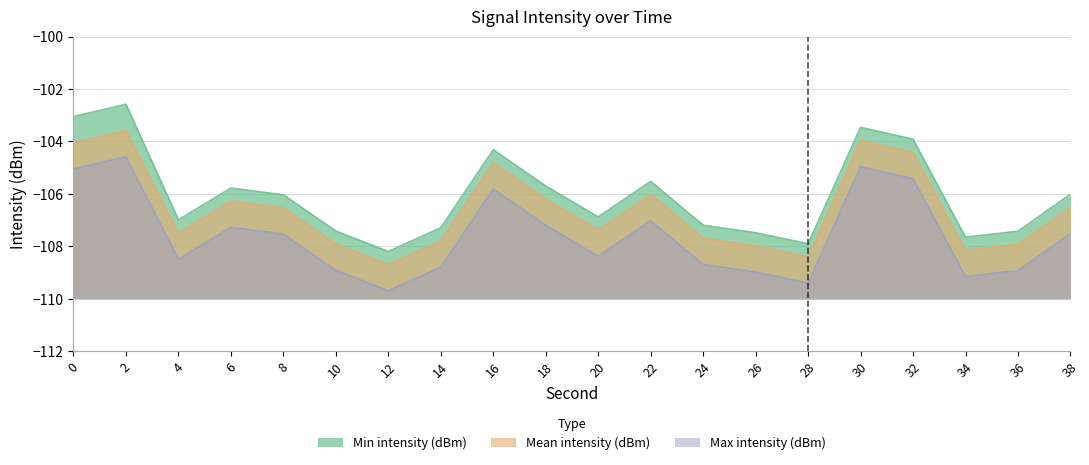

True or false: Mean intensity (dBm) and Max intensity (dBm) cross at least once.

False